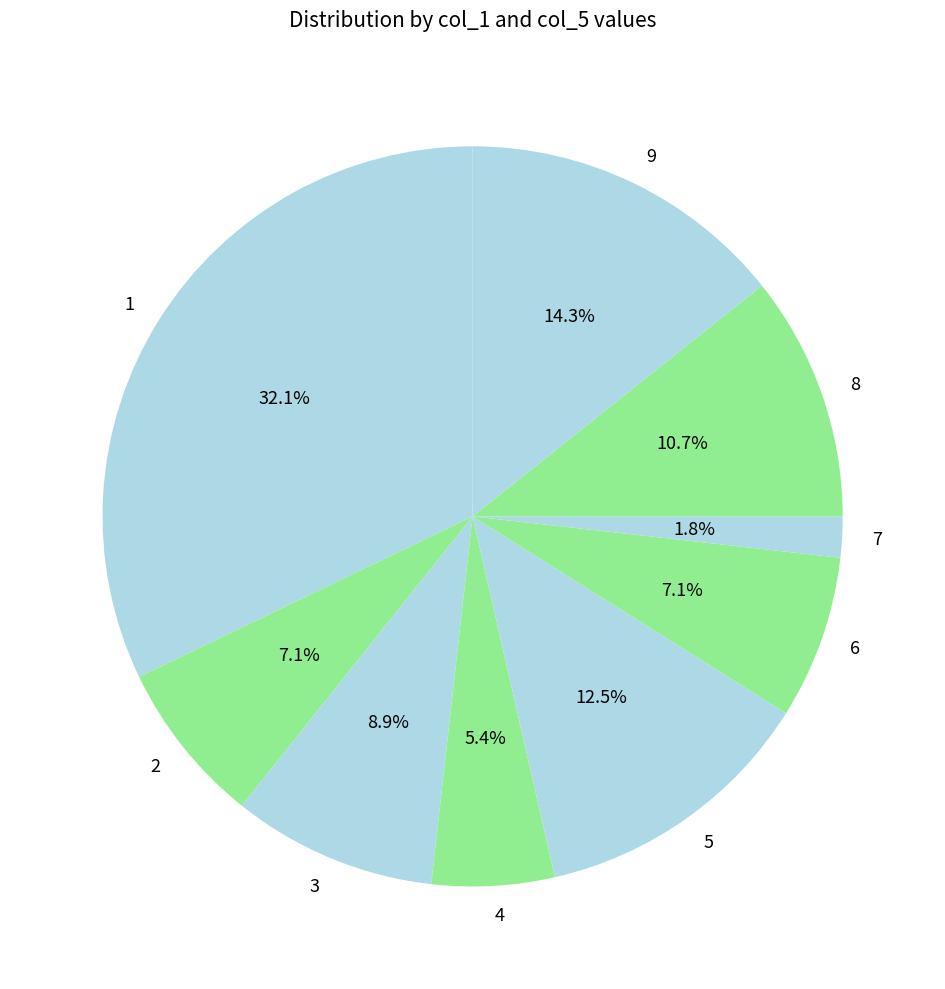

Does any single category account for the majority?

No